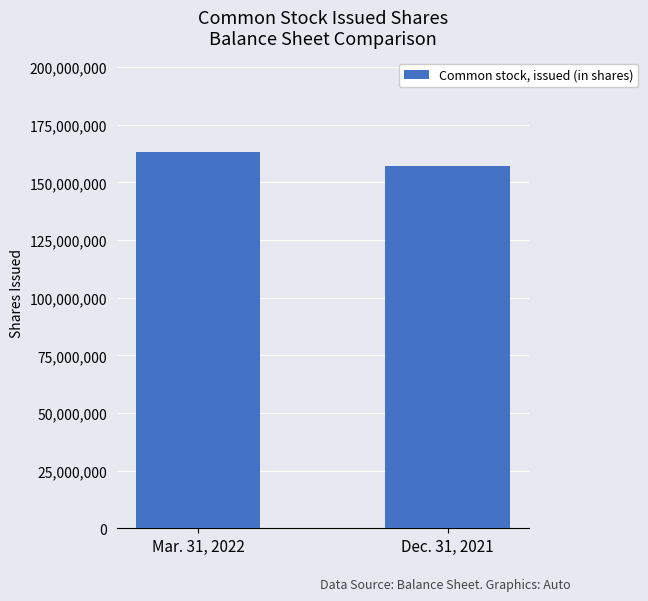

Does the chart contain any negative values?

No